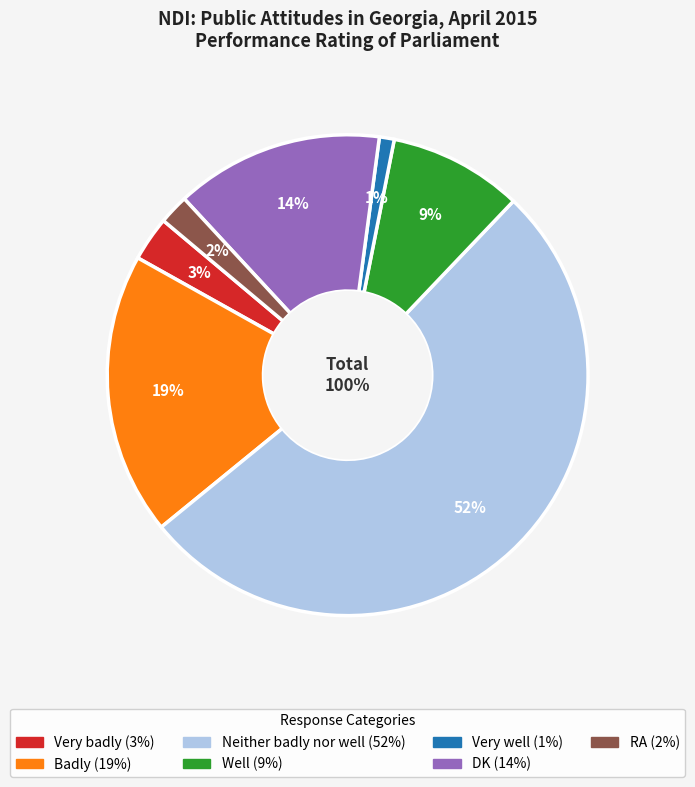

Is Very well the majority of the pie?

No